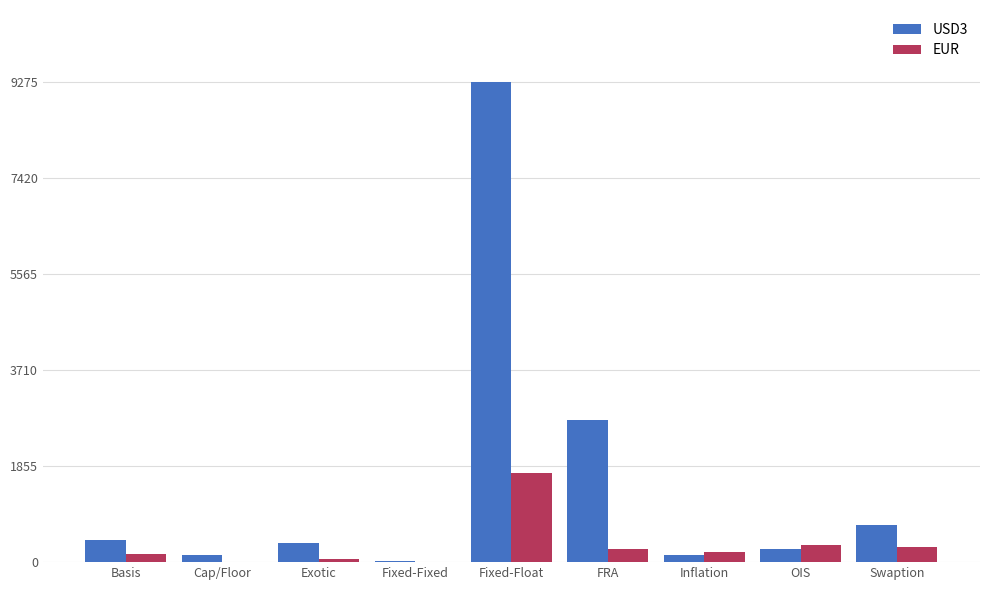

Are the bars grouped side by side (vs. stacked)?

Yes